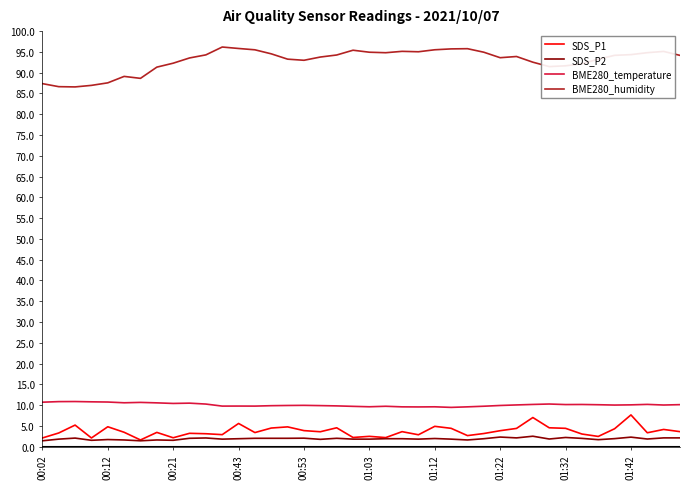

True or false: BME280_temperature and BME280_humidity cross at least once.

False